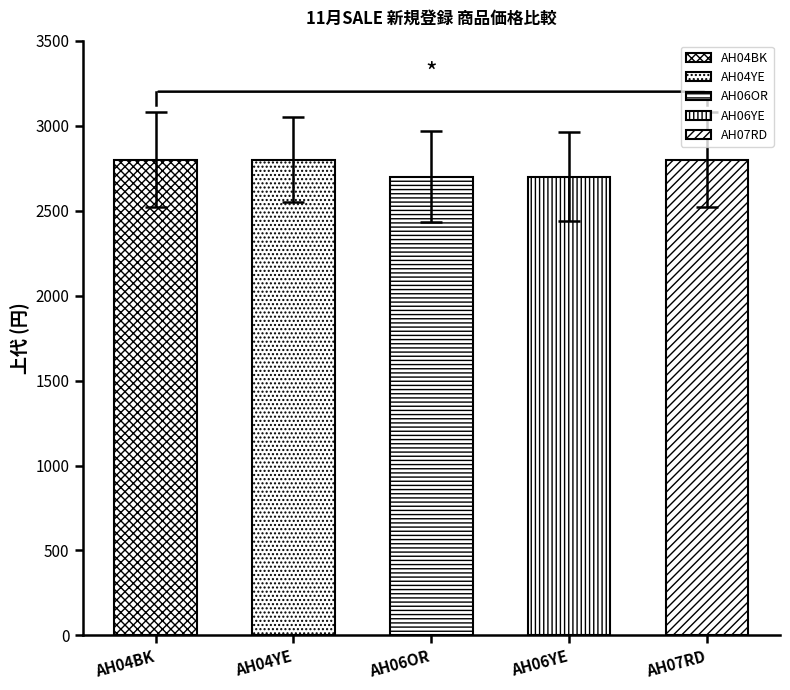

Is it true that 通常ロット equals 1 at AH04YE?

False